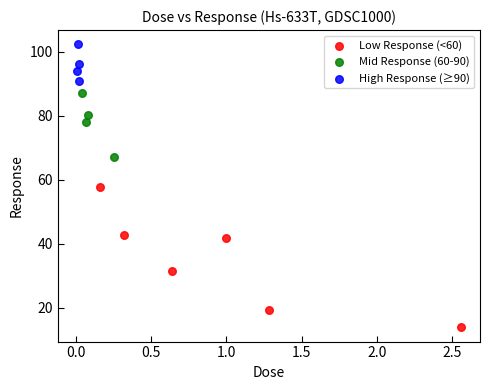

Which series has the largest Y range (max minus min)?

Low Response (<60)